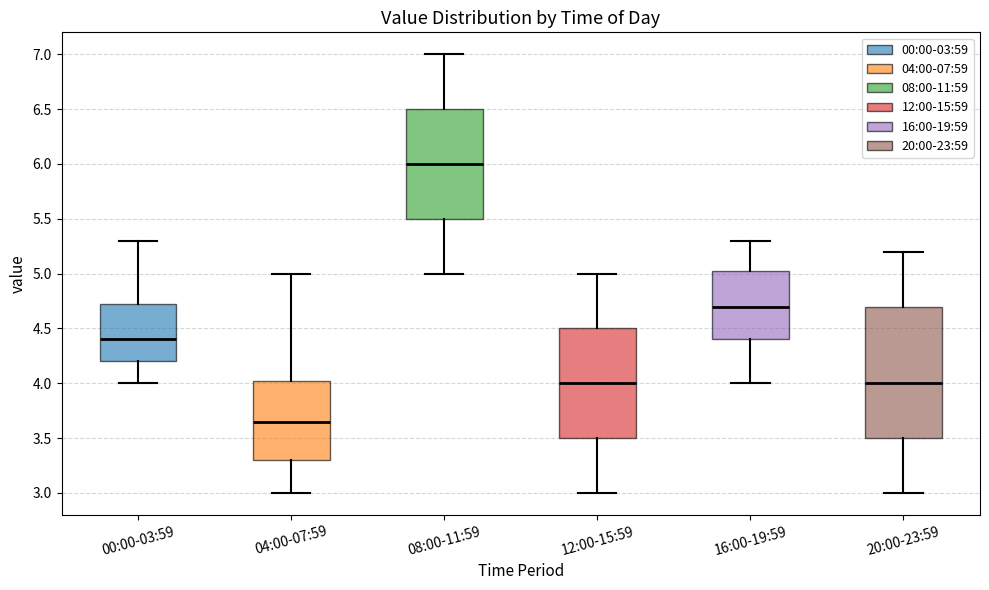

Which box's median line is the lowest?

04:00-07:59